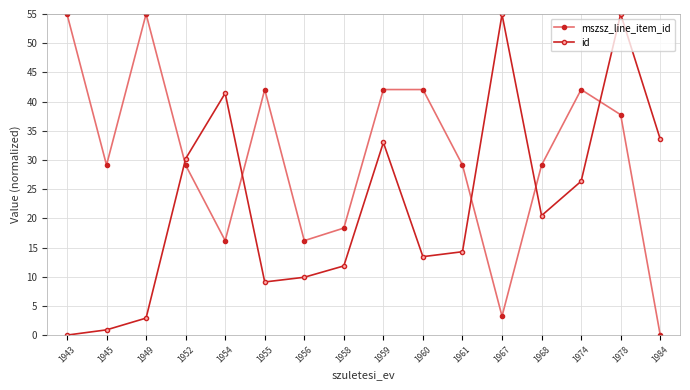

How many intersections are there between mszsz_line_item_id and id?

5